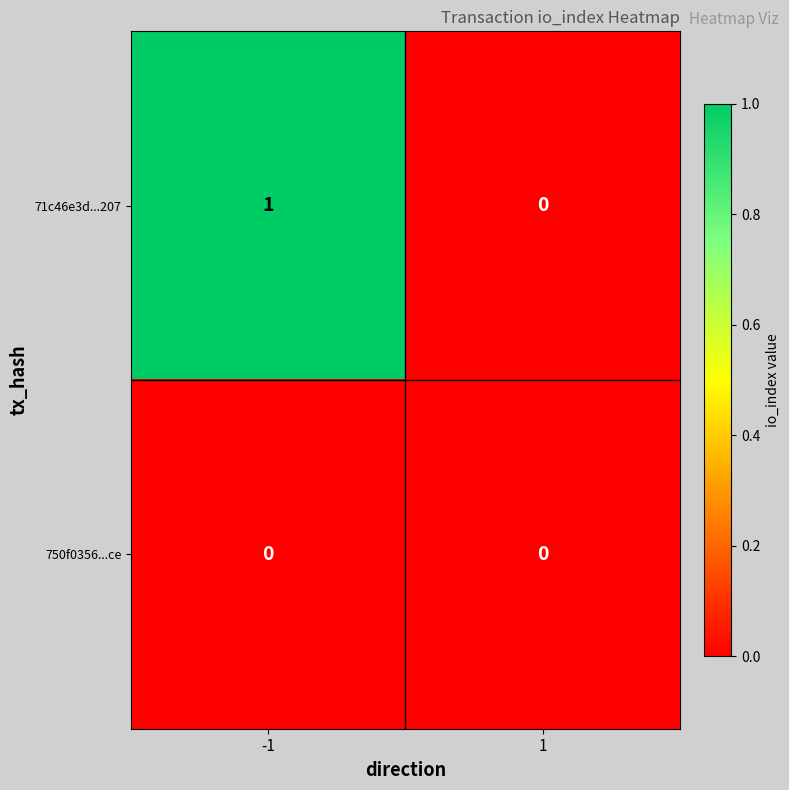

Rank the series by their average value, from highest to lowest.

71c46e3d...207, 750f0356...ce